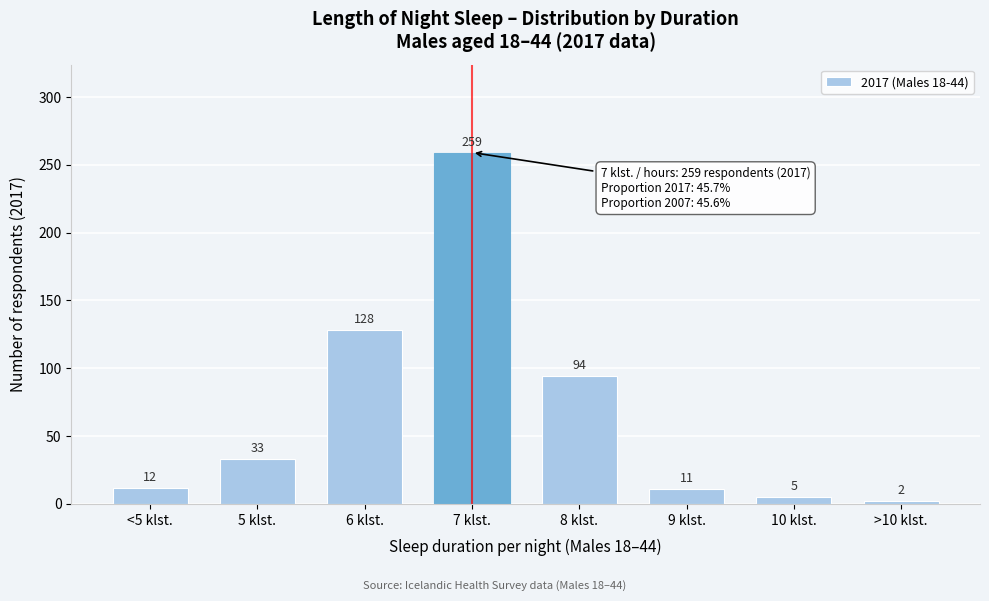

Reading left to right, list all the values displayed in this chart.

<5 klst.=12	5 klst.=33	6 klst.=128	7 klst.=259	8 klst.=94	9 klst.=11	10 klst.=5	>10 klst.=2